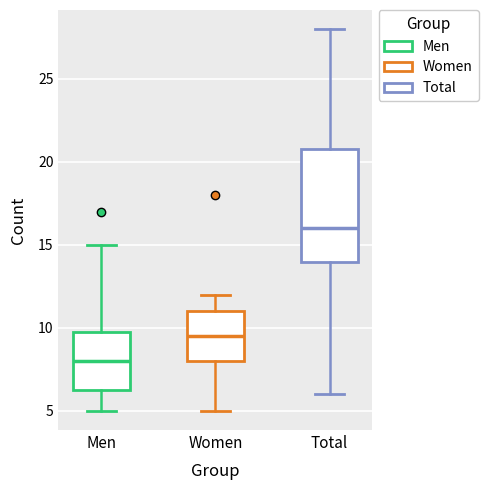

Reading left to right, transcribe this box plot: for each box, give where its median line is, the range the box spans, and where its two whiskers end, as read against the y-axis. The values are not printed on the chart, so give them approximately, as read against the axis.

Men: median 8.0, box 6.5 to 10.0, whiskers 5.0 to 15.0
Women: median 9.5, box 8.0 to 11.0, whiskers 5.0 to 12.0
Total: median 16.0, box 14.0 to 21.0, whiskers 6.0 to 28.0